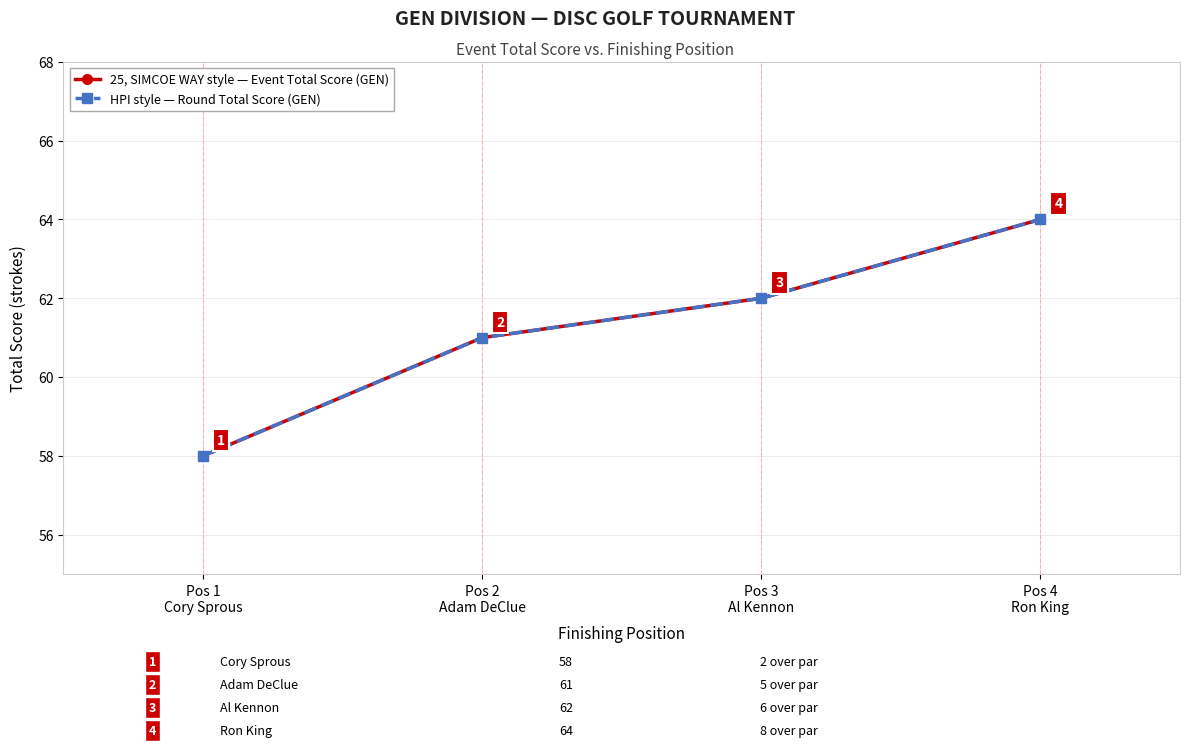

Does the chart have visible grid lines?

Yes